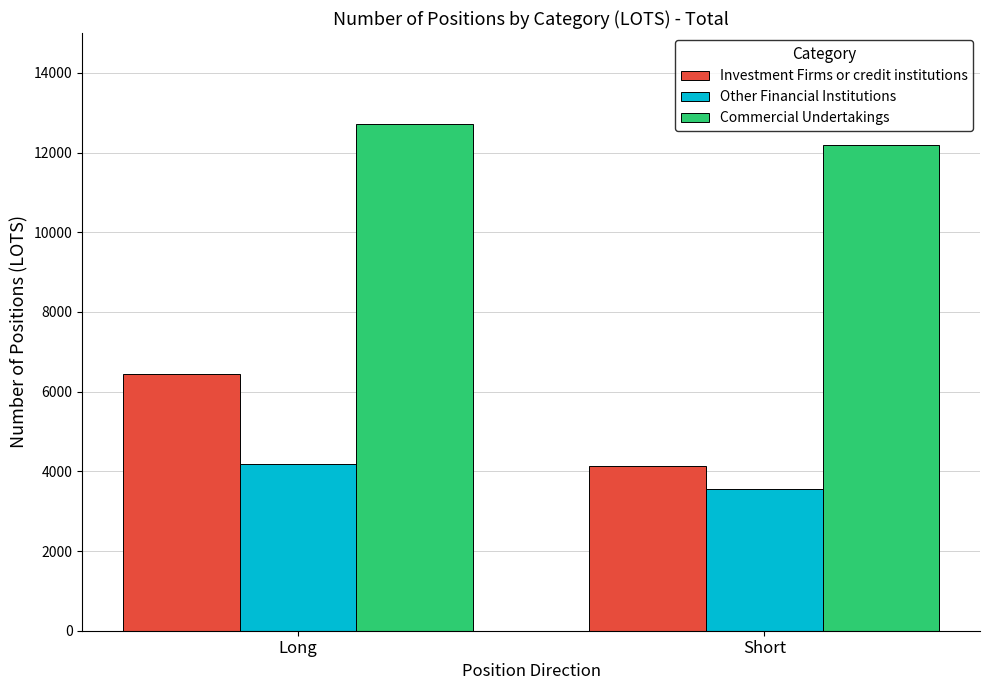

What is the total value across all series at Short?

19898.3